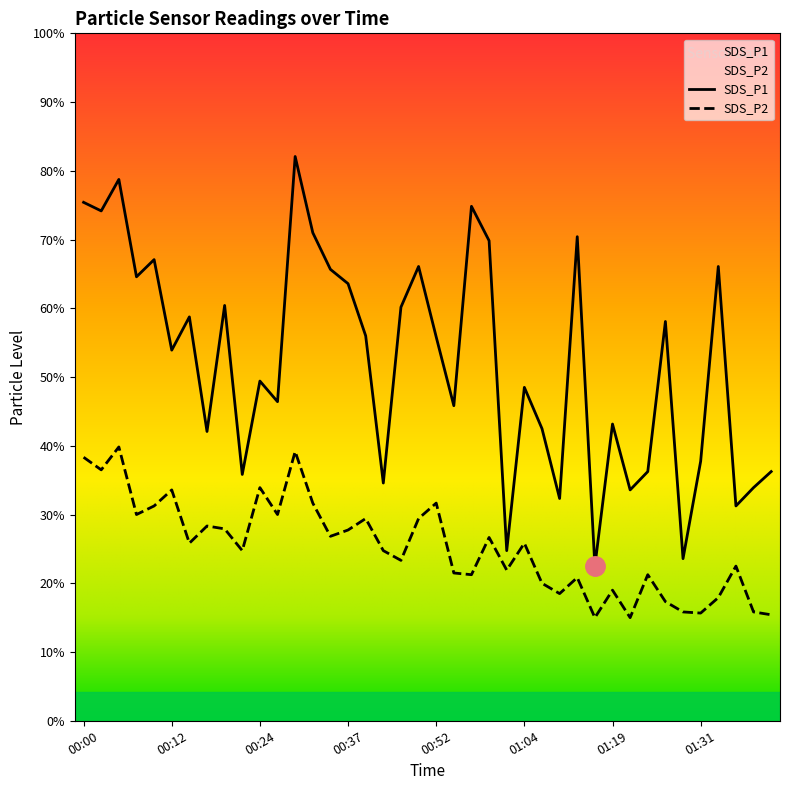

Rank the series at 00:20 from highest to lowest value.

SDS_P1, SDS_P2